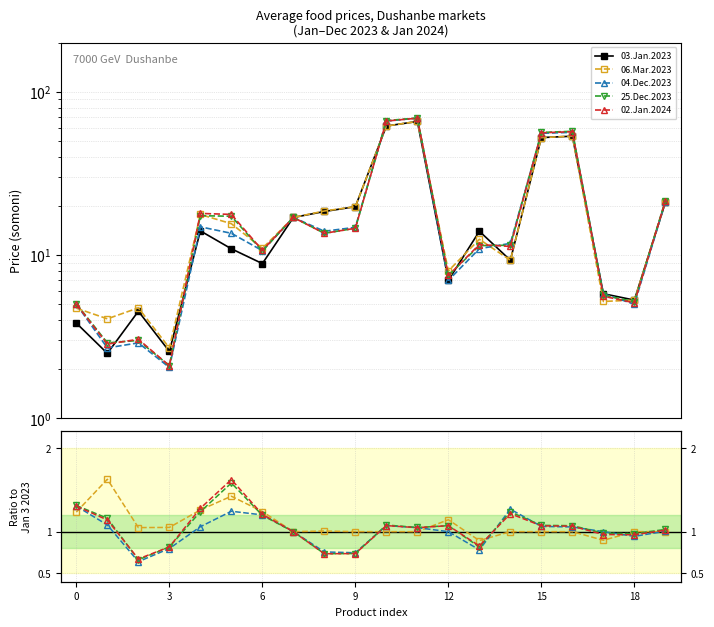

What is the value of the 02.Jan.2024 point at the 2nd from the left?

1.1